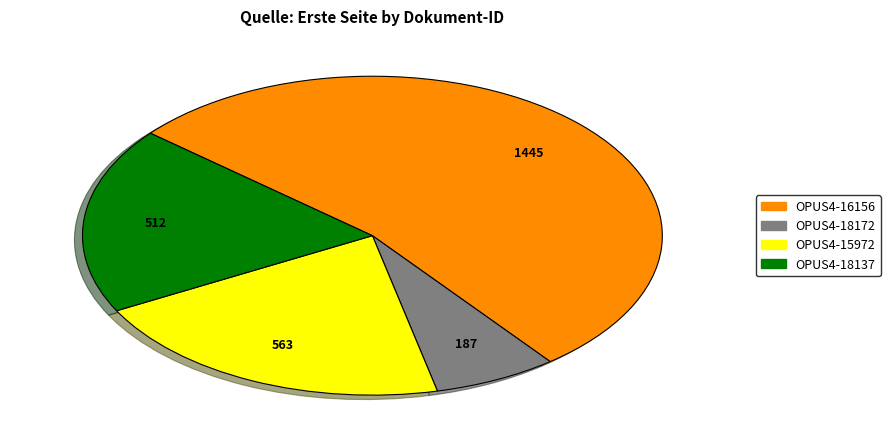

Do OPUS4-18137 and OPUS4-15972 together represent more than half of the pie?

No